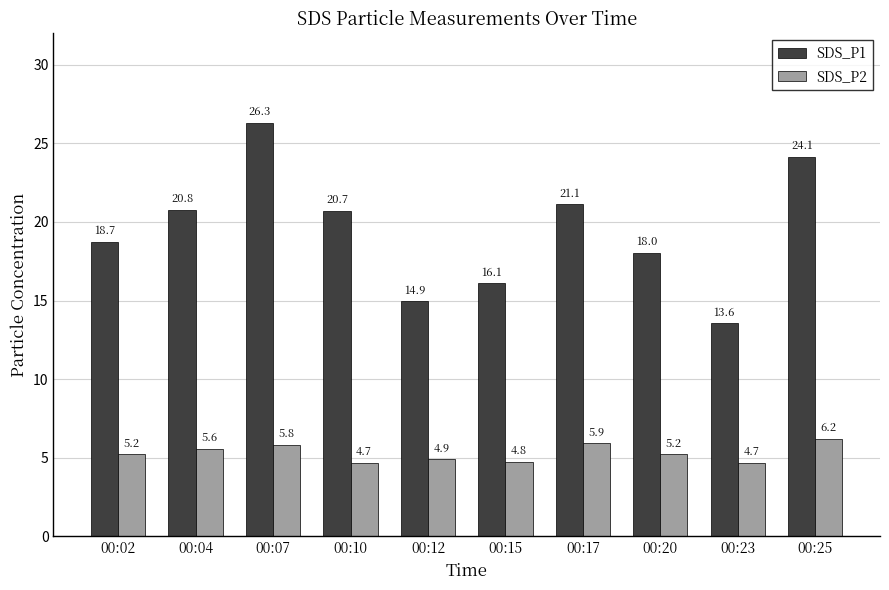

Which series changed the most between 00:04 and 00:23?

SDS_P1